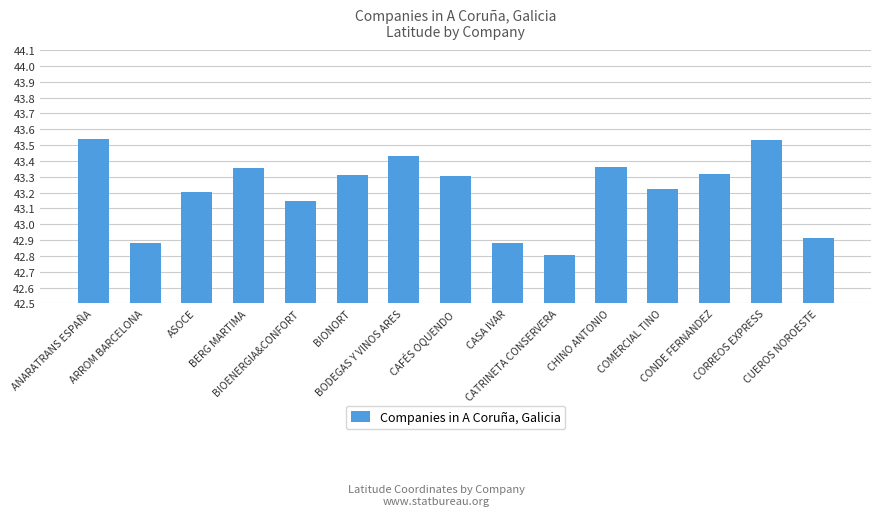

What is the label of the 9th bar from the left?

CASA IVAR